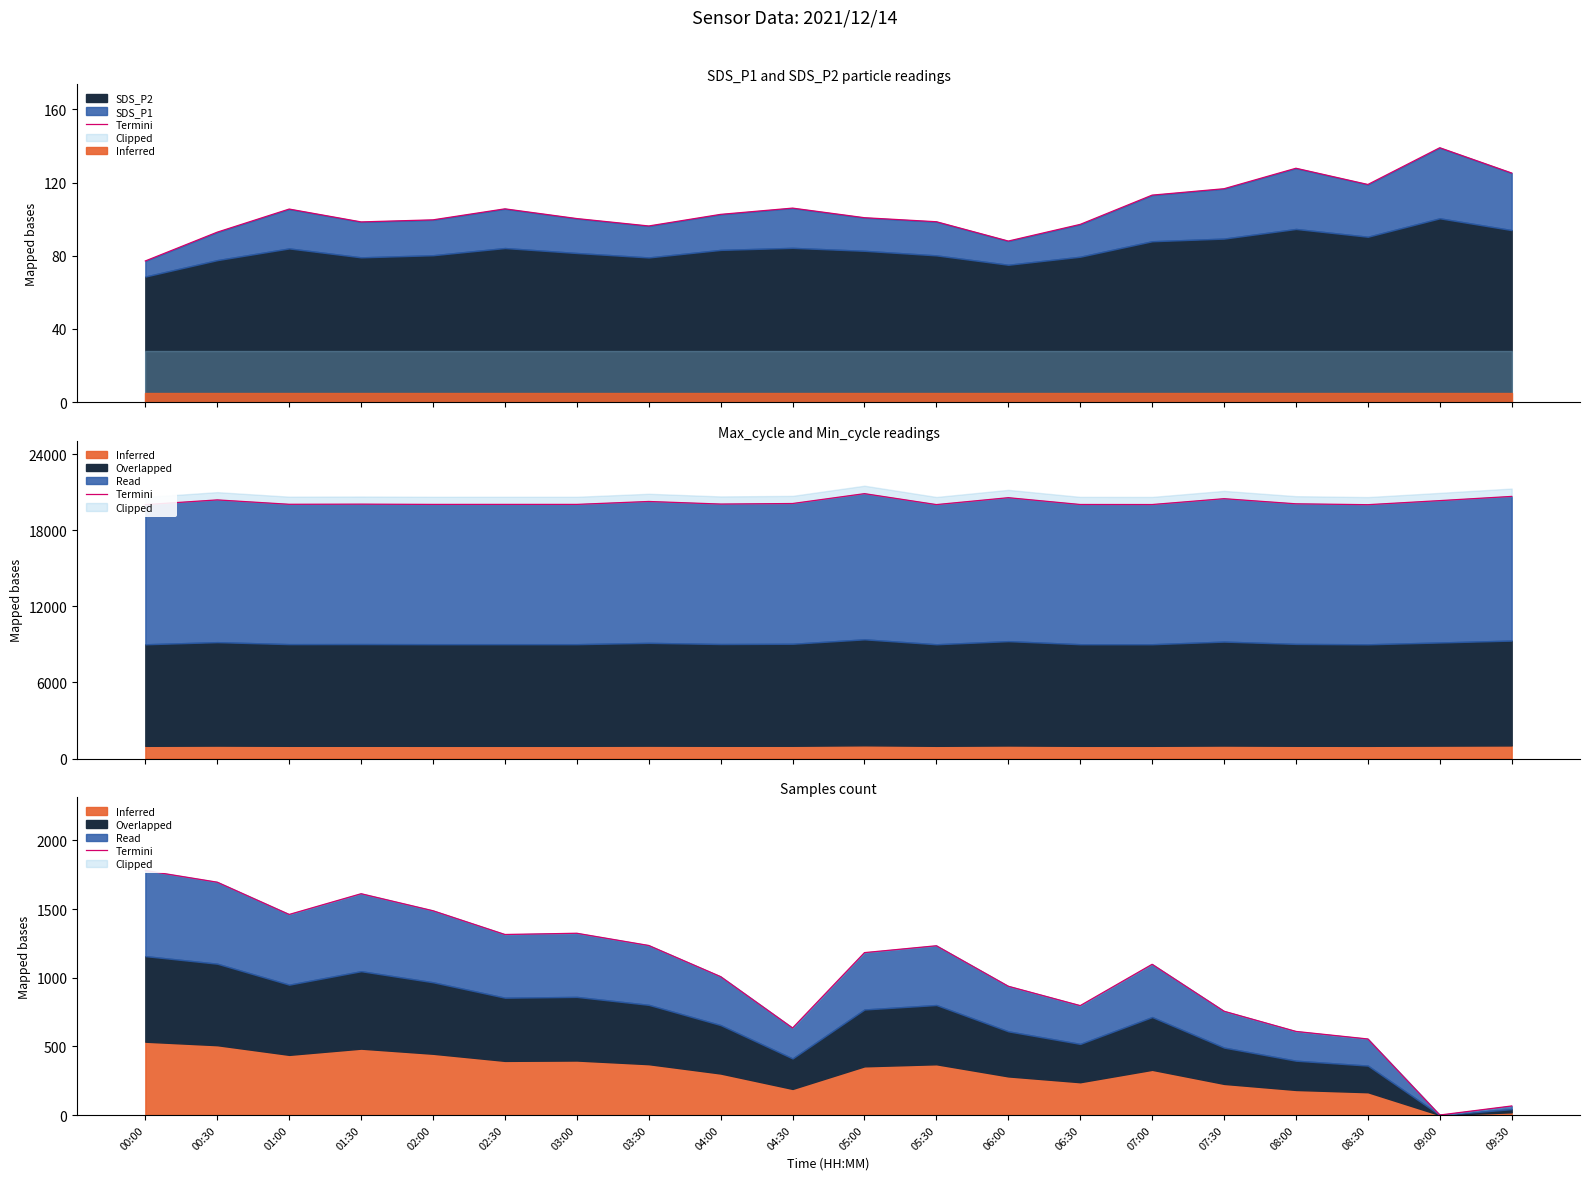

What is the label of the 10th point from the right?

05:00